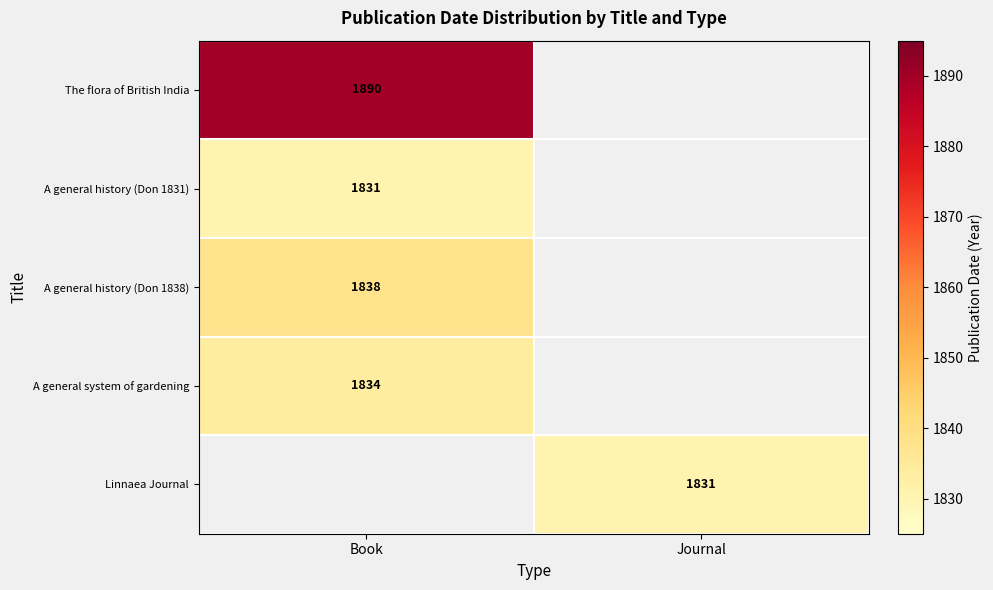

What is the minimum value shown in the chart?

1831.0